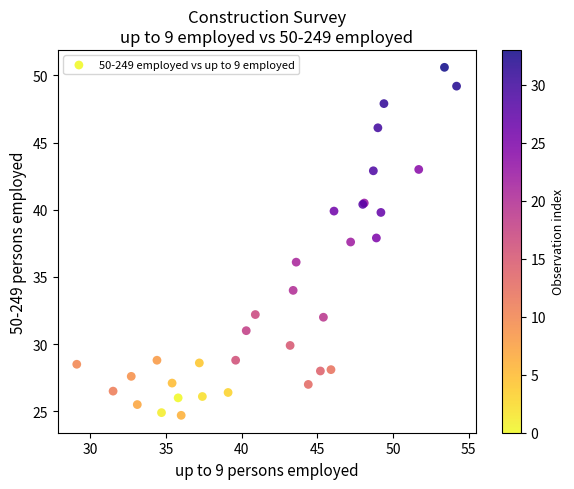

What Y value in the scatter plot is closest to 37?

37.6